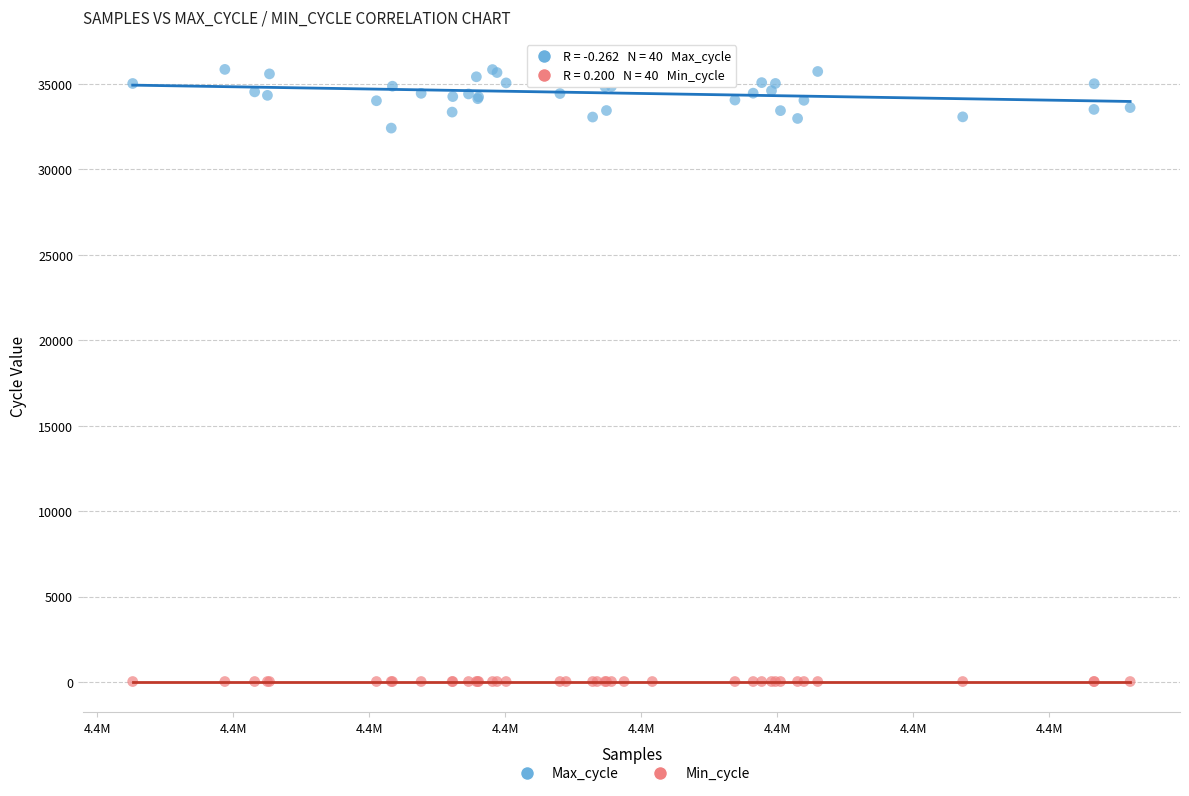

Which series contains the lowest Y value?

Min_cycle